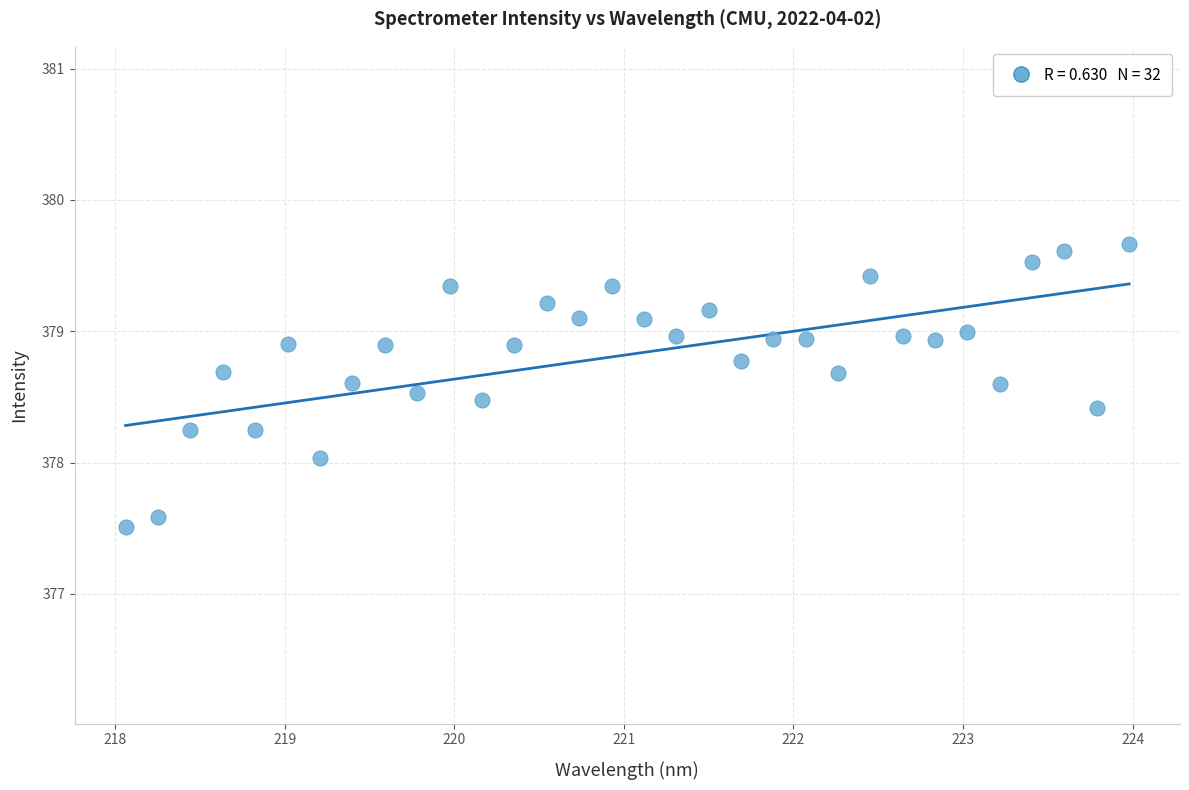

What is the range of Y values (max minus min)?

2.2